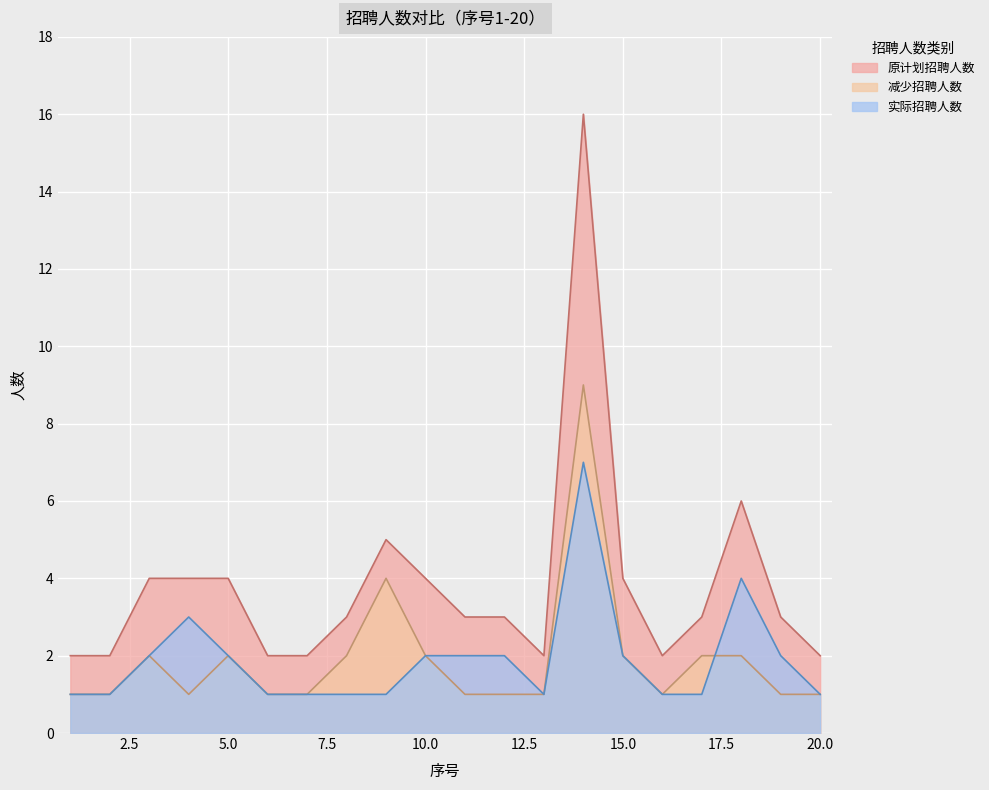

How many values in the 原计划招聘人数 series exceed 3?

8